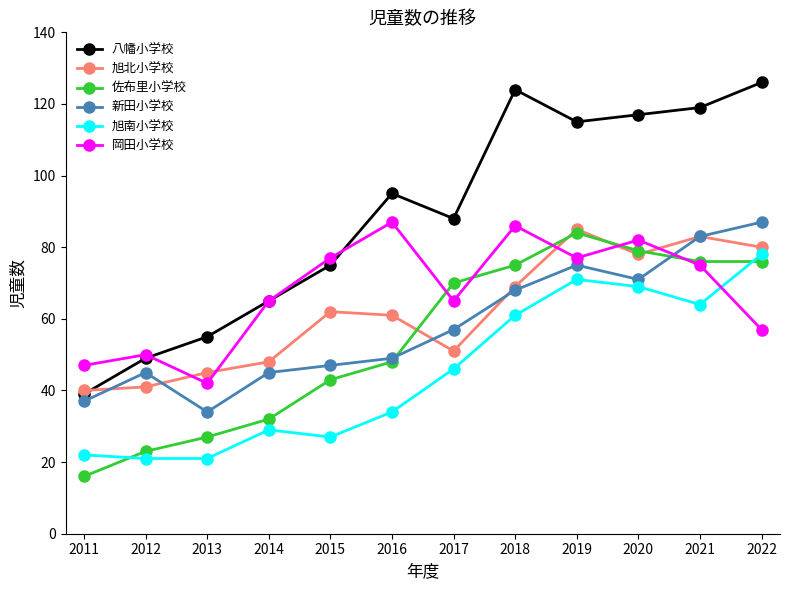

The 新田小学校 series shows 49 at 2016. True or false?

True